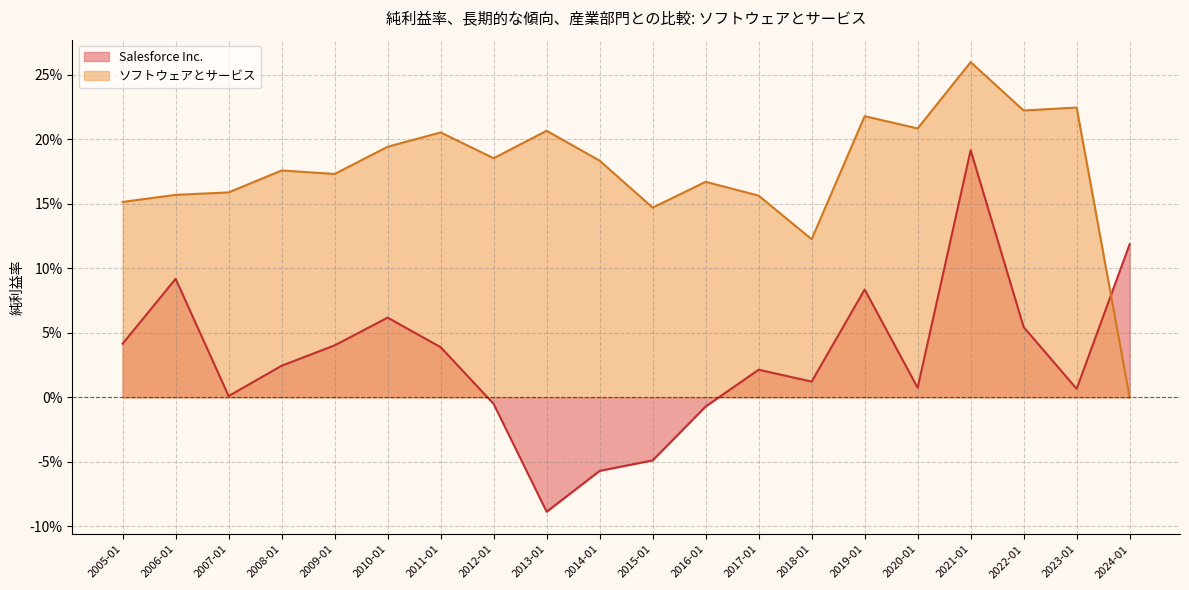

Reading right to left, transcribe all the data shown in this chart.

Salesforce Inc.: 0.0	0.1	0.0	0.0	0.0	0.1	0.0	-0.0	-0.1	-0.1	-0.0	-0.0	0.0	0.0	0.1	0.0	0.2	0.1	0.0	0.1
ソフトウェアとサービス: 0.2	0.2	0.2	0.2	0.2	0.2	0.2	0.2	0.2	0.2	0.1	0.2	0.2	0.1	0.2	0.2	0.3	0.2	0.2	0.0